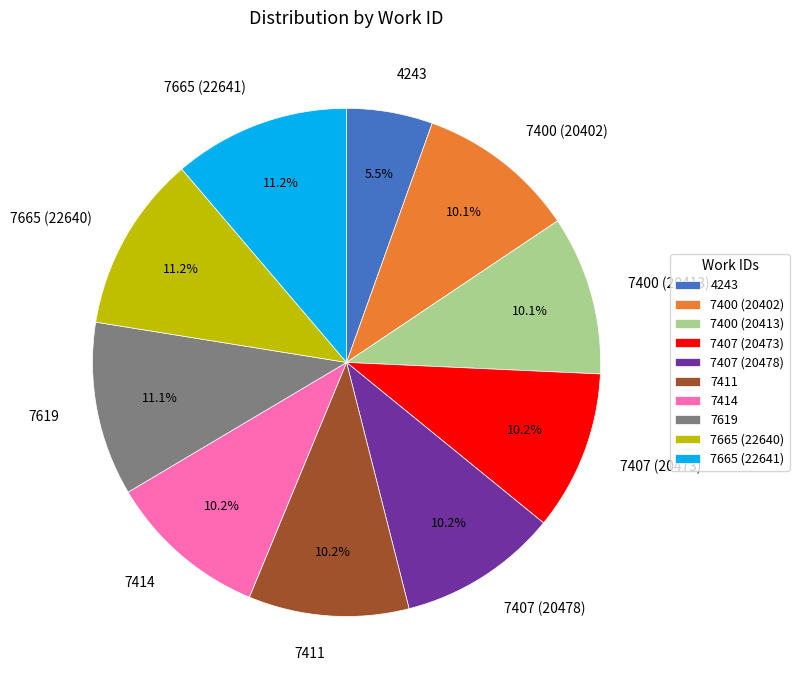

Is 7400 (20402) the majority of the pie?

No